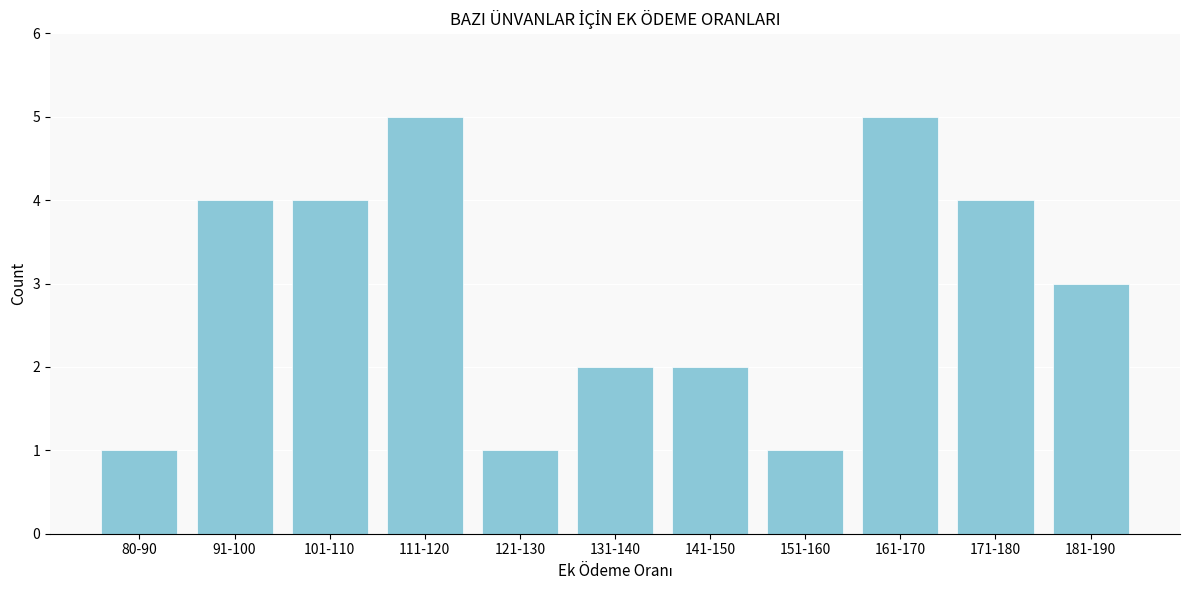

Reading right to left, what are all the values shown in this chart?

3	4	5	1	2	2	1	5	4	4	1